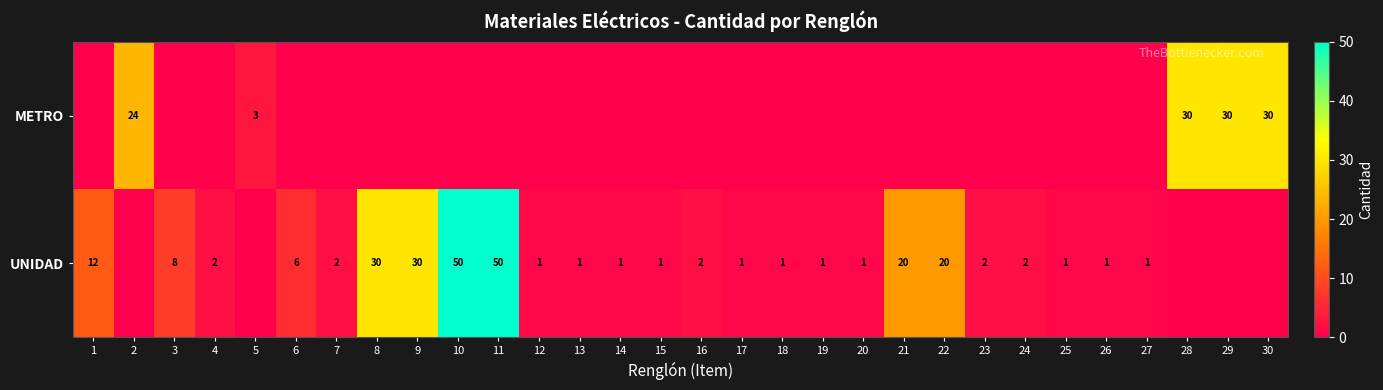

The UNIDAD series shows 50 at 11. True or false?

True